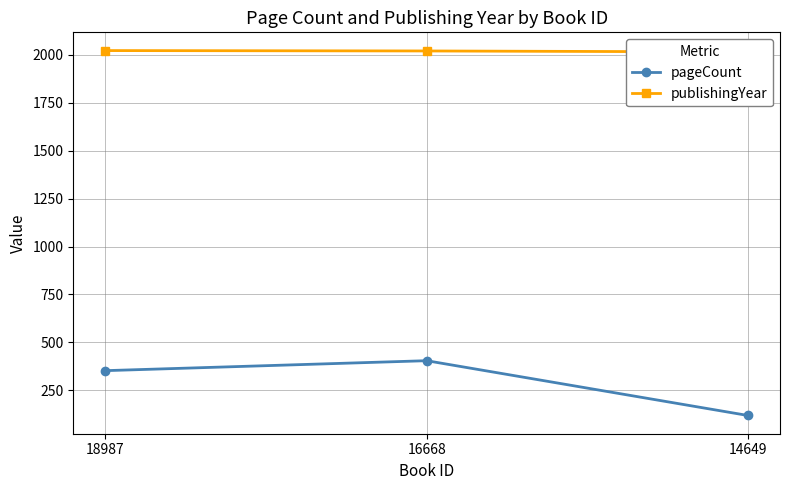

What are all the series names shown in the legend?

pageCount, publishingYear